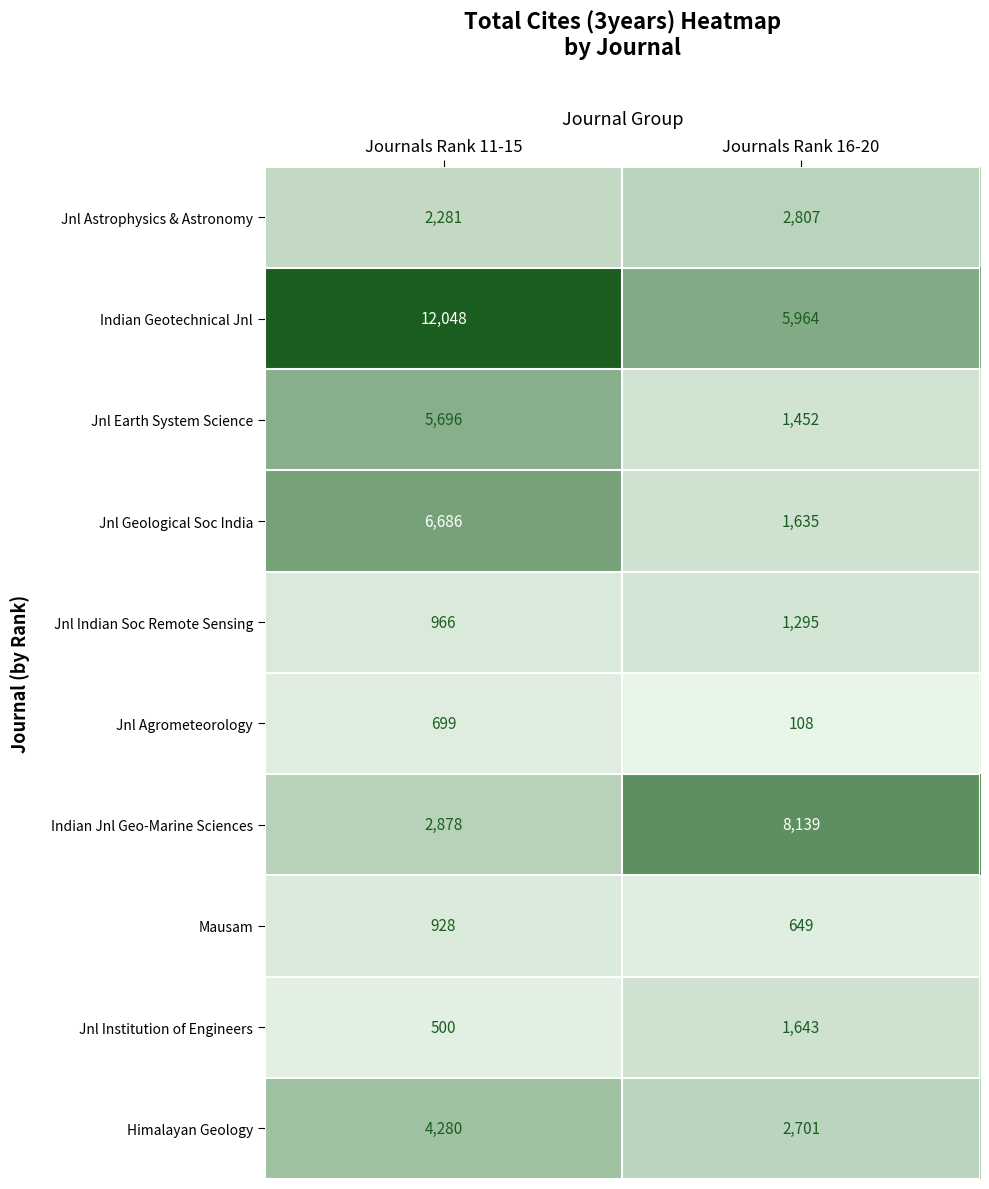

Rank the series at Journals Rank 11-15 from highest to lowest value.

Indian Geotechnical Jnl, Jnl Geological Soc India, Jnl Earth System Science, Himalayan Geology, Indian Jnl Geo-Marine Sciences, Jnl Astrophysics & Astronomy, Jnl Indian Soc Remote Sensing, Mausam, Jnl Agrometeorology, Jnl Institution of Engineers